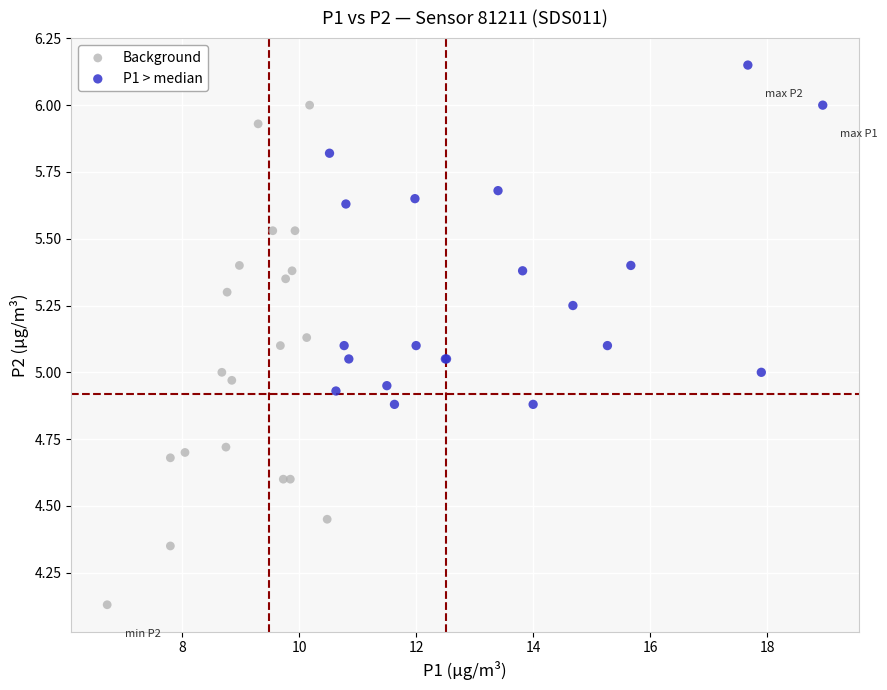

Which series reaches the maximum Y coordinate?

P1 > median